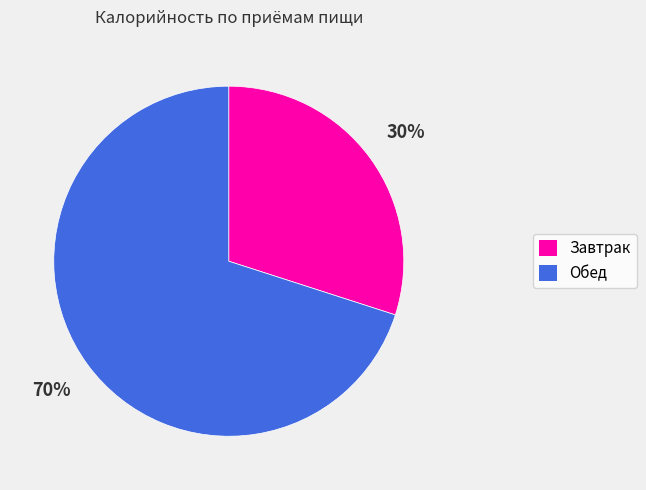

Which has a higher value, Обед or Завтрак?

Обед